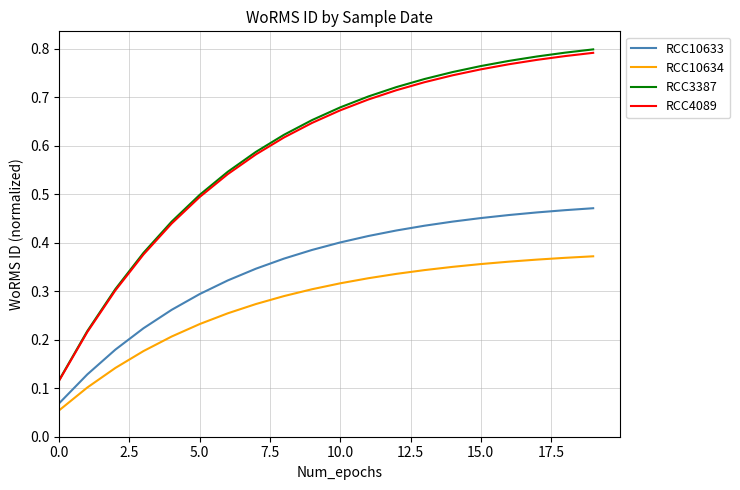

True or false: RCC3387 and RCC10633 intersect in this chart.

False